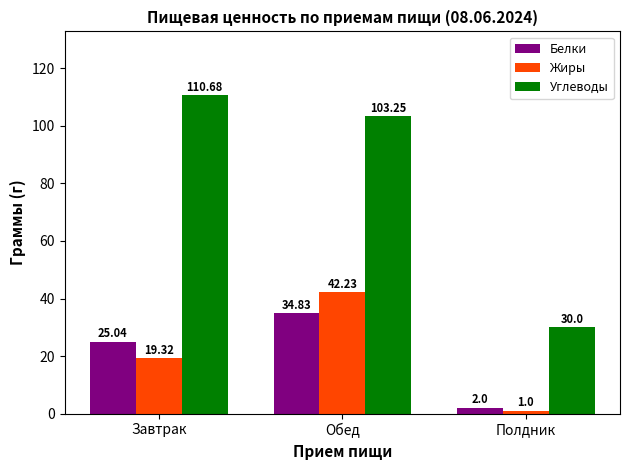

List the series in order of their peak value, highest first.

Углеводы, Жиры, Белки